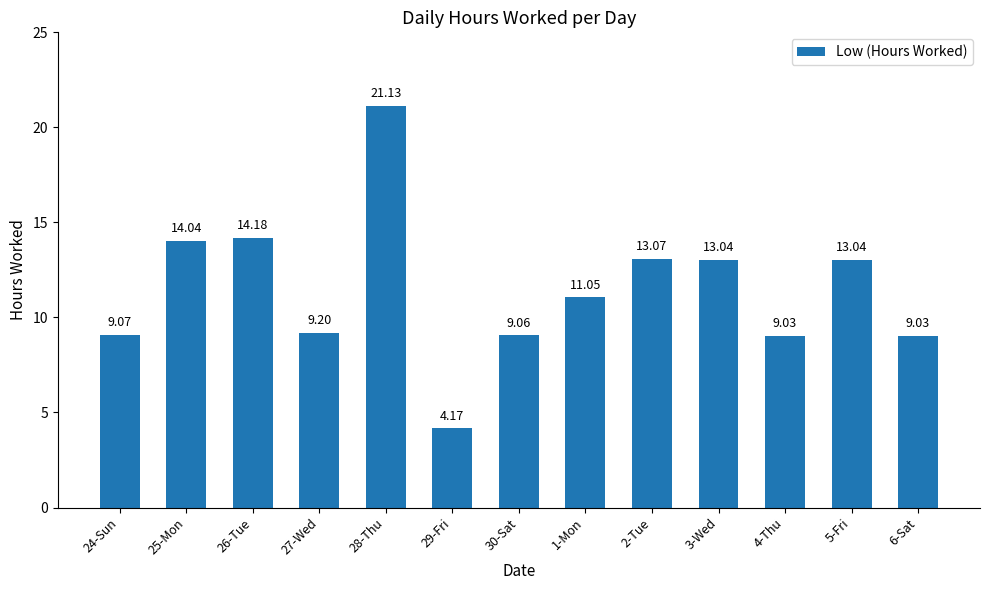

What is the label of the 6th bar from the left?

29-Fri